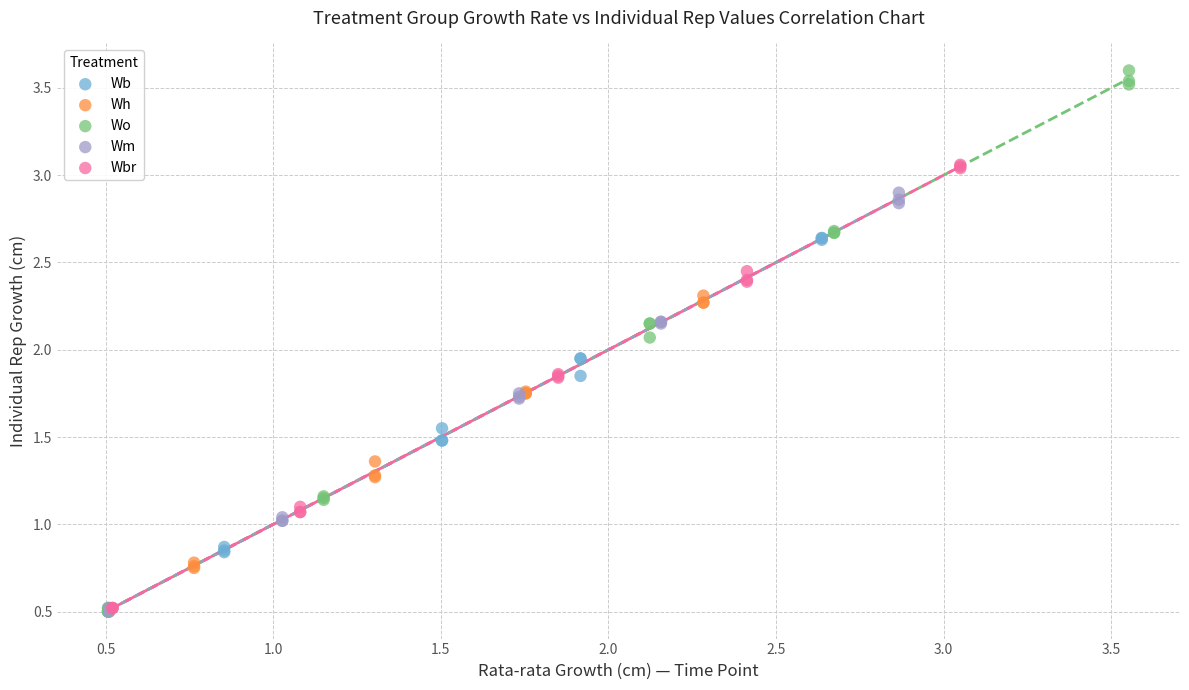

Which series contains the highest Y value?

Wo